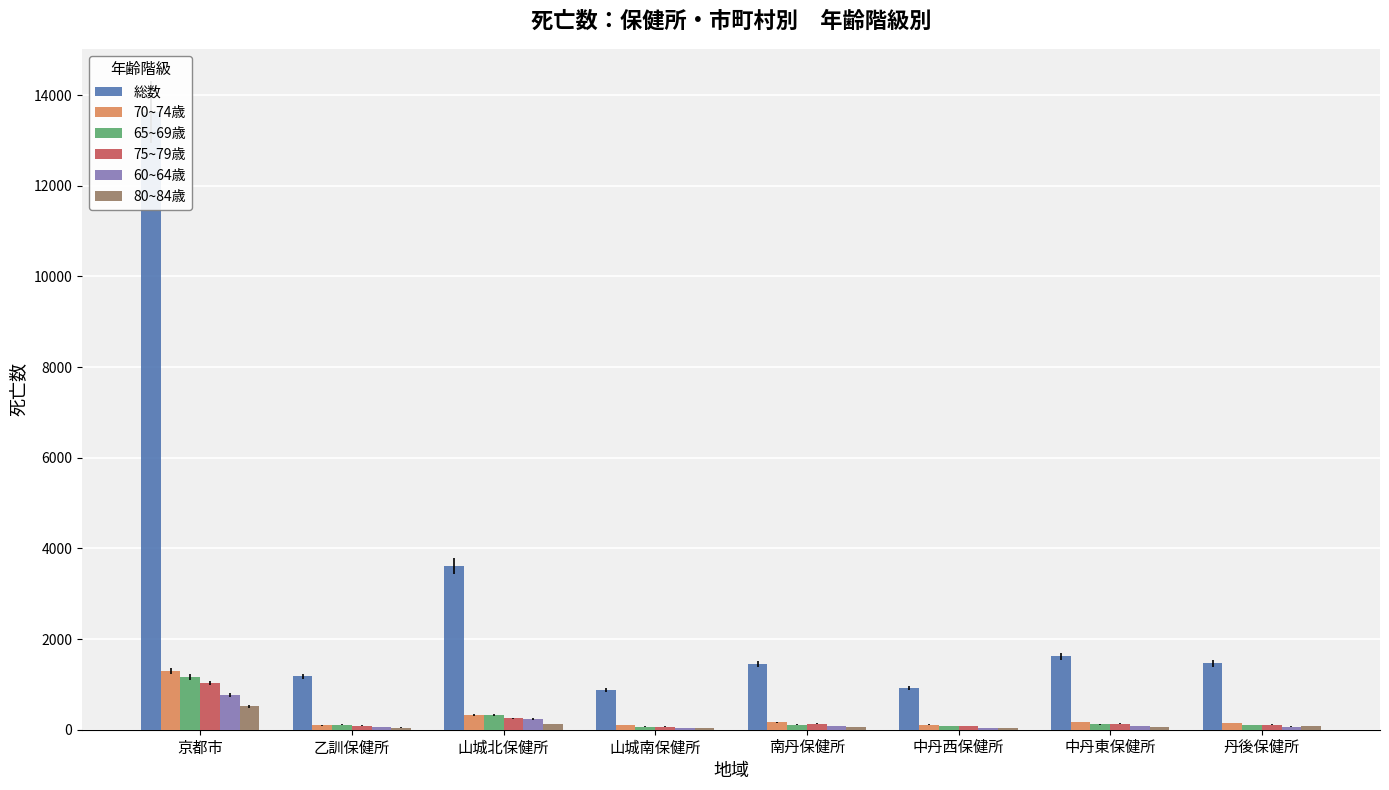

Is the value of 60~64歳 at 山城北保健所 greater than the value of 80~84歳 at 乙訓保健所?

Yes